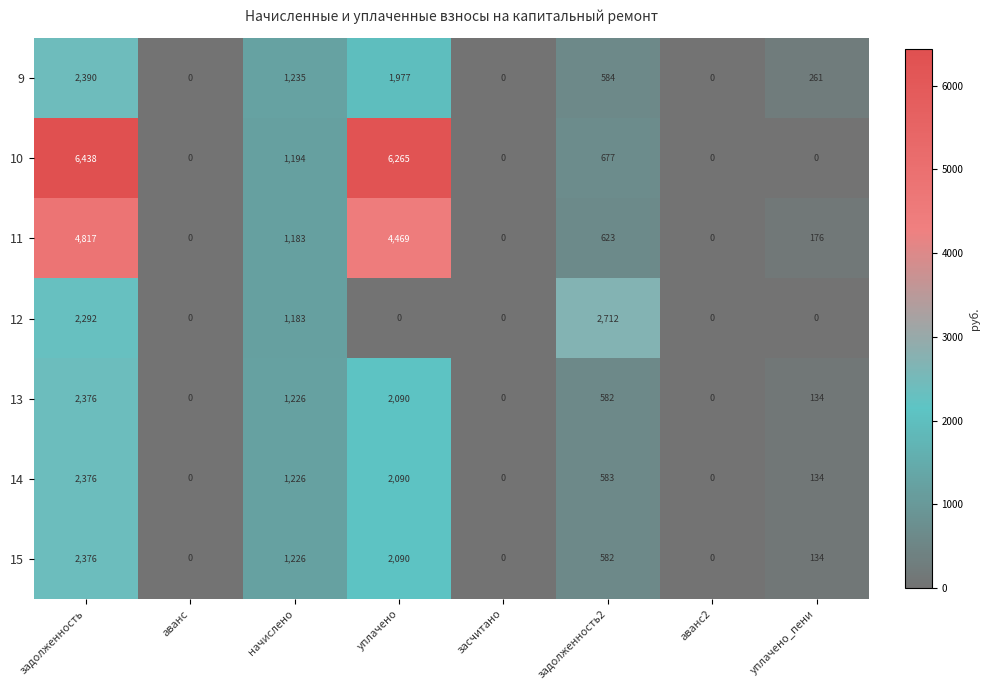

Count the number of categories in the chart.

8